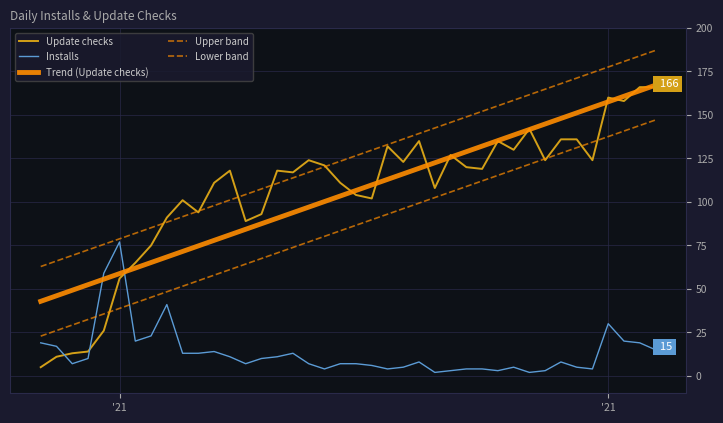

Which series has the largest total across all categories?

Upper band